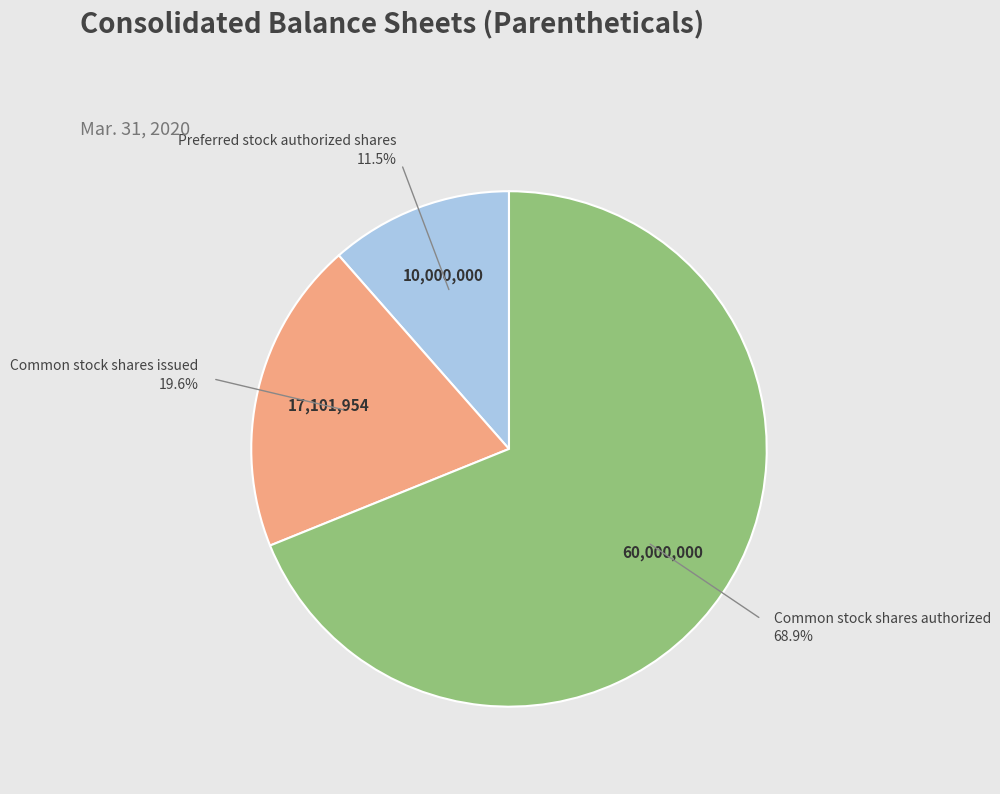

Is there any slice that represents more than half of the pie?

Yes